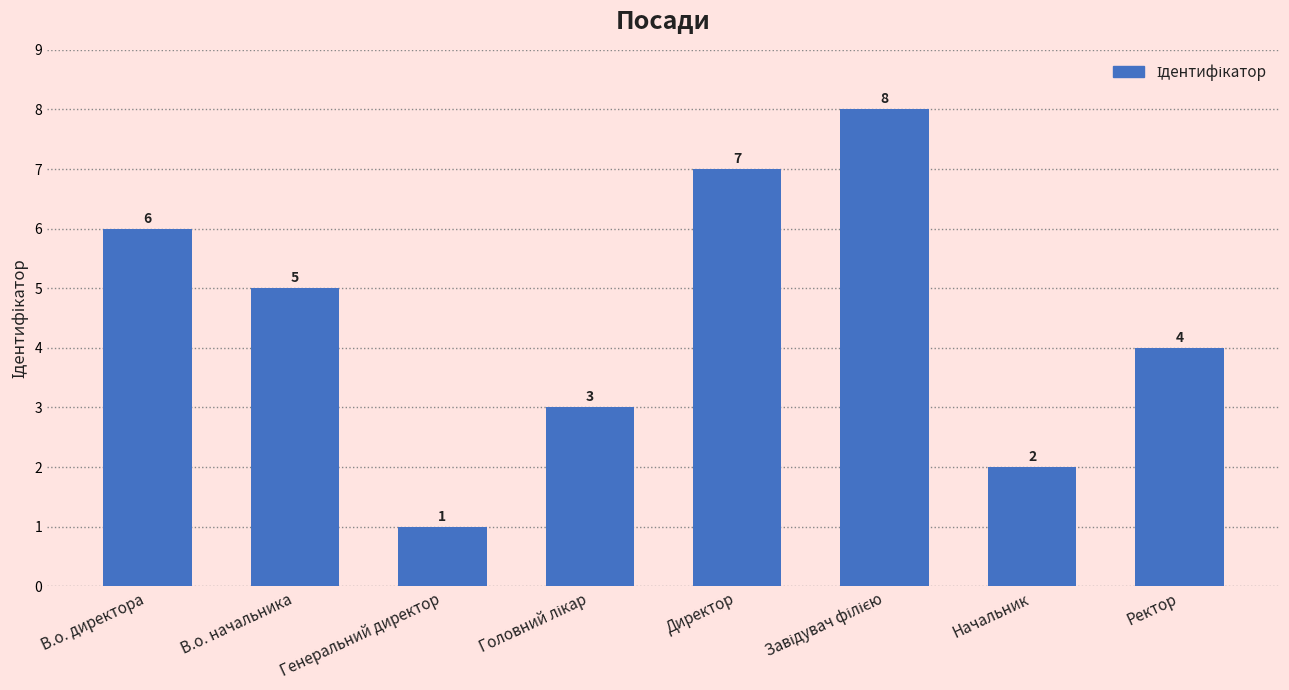

What is the value of the 8th bar from the left?

4